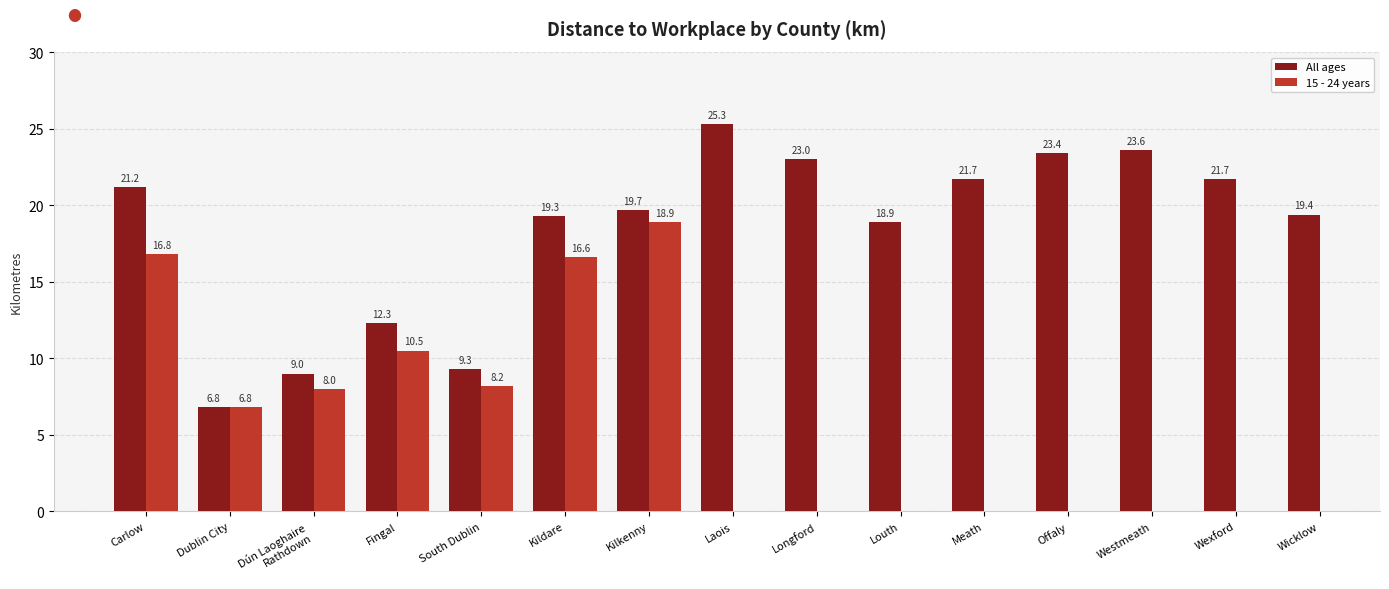

Rank the categories by value from highest to lowest.

Laois, Westmeath, Offaly, Longford, Meath, Wexford, Carlow, Kilkenny, Wicklow, Kildare, Louth, Fingal, South Dublin, Dún Laoghaire
Rathdown, Dublin City